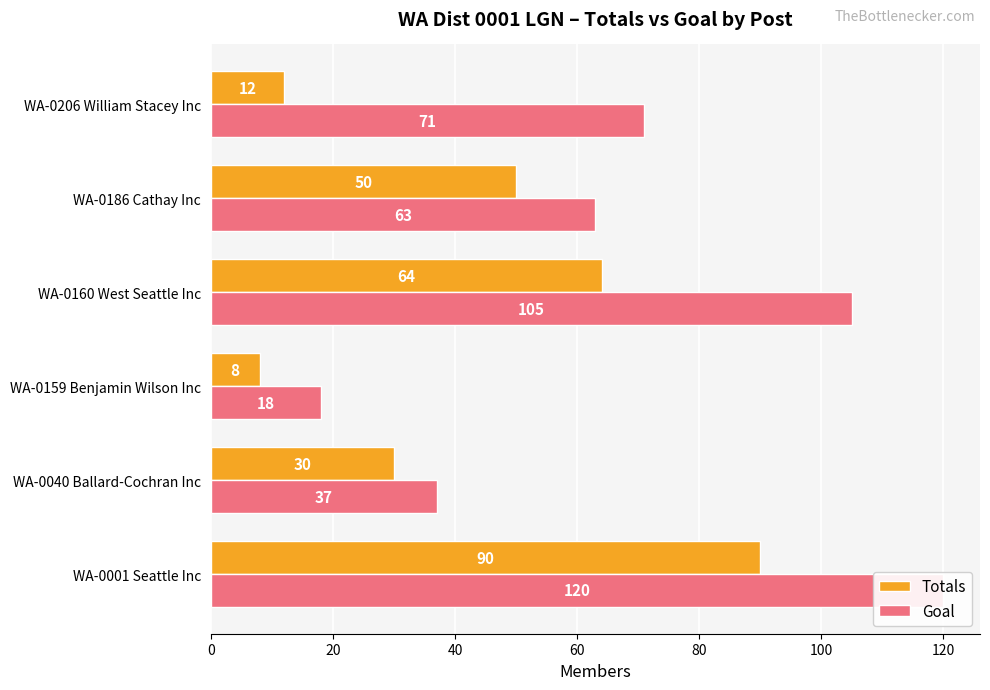

What is the value of the Totals bar at the 6th from the left?

12